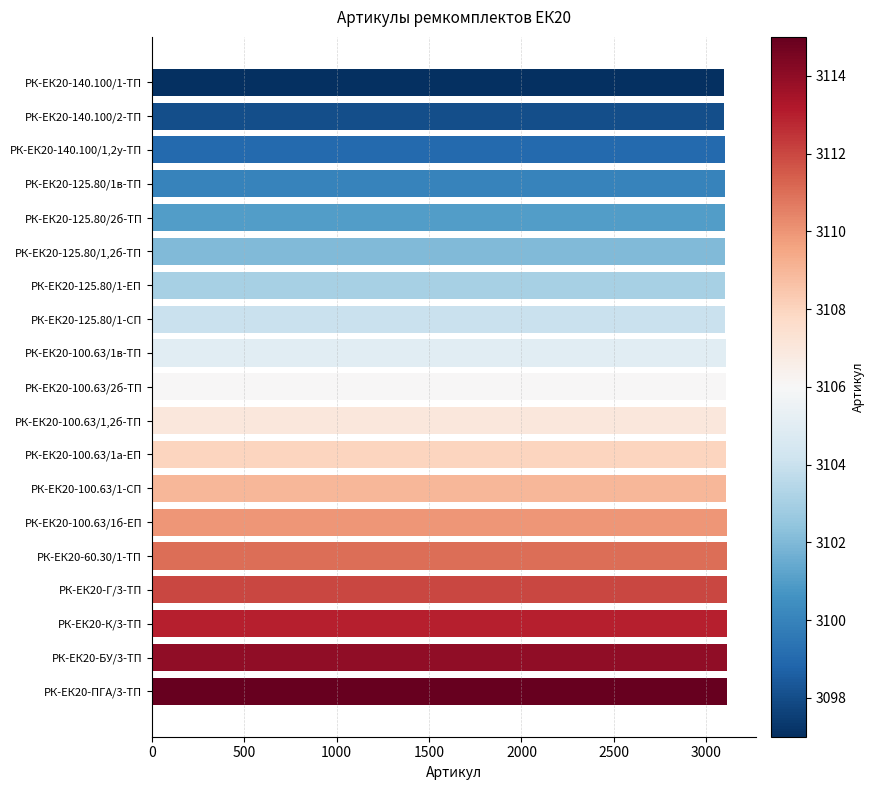

The value at РК-ЕК20-140.100/2-ТП is 1425. True or false?

False